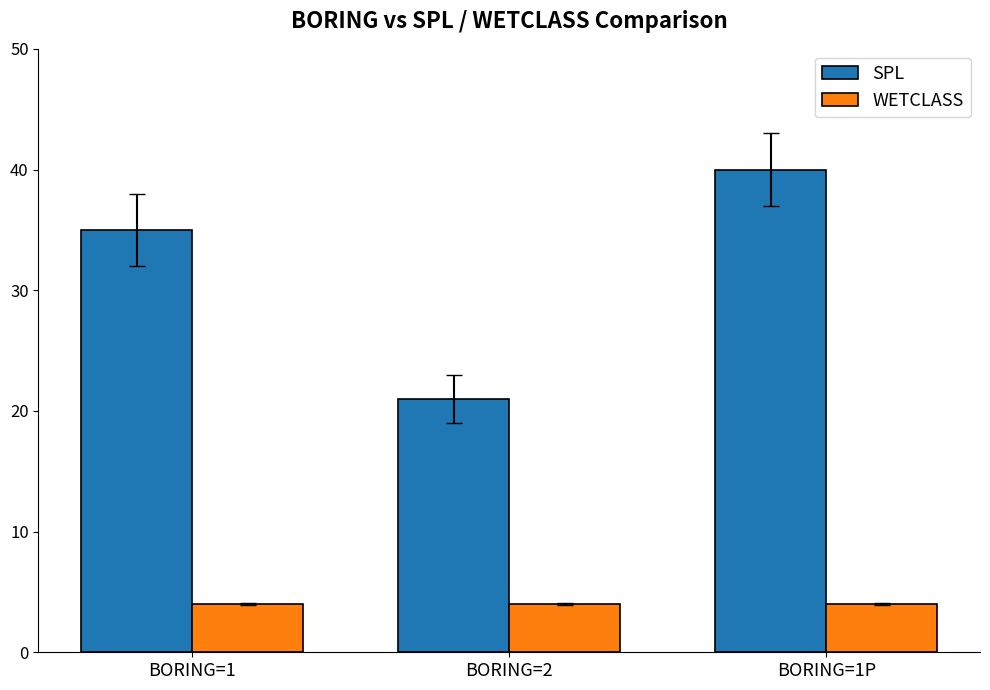

List the series in order of their overall mean, highest first.

SPL, WETCLASS